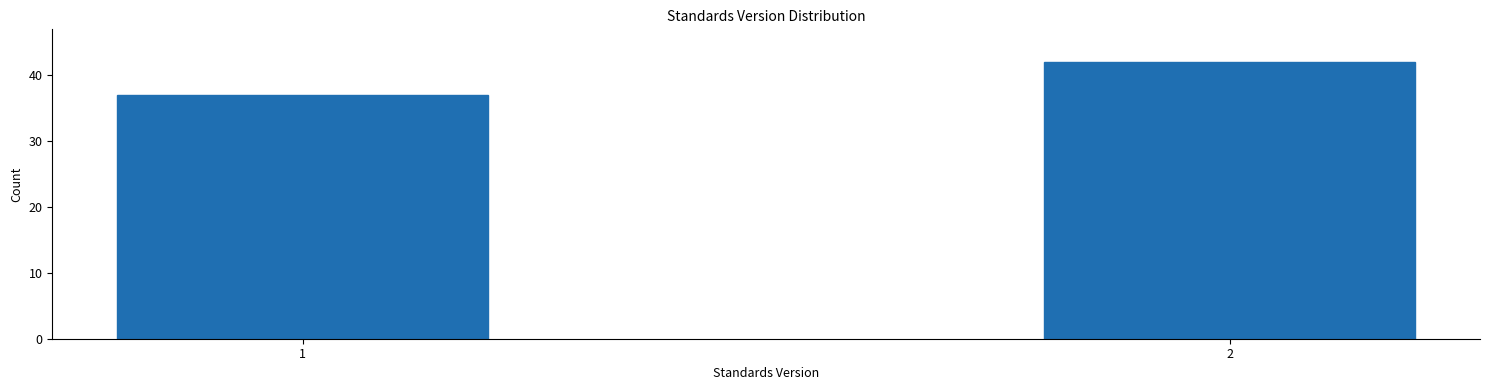

Reading left to right, what are all the values shown in this chart?

1=37	2=42